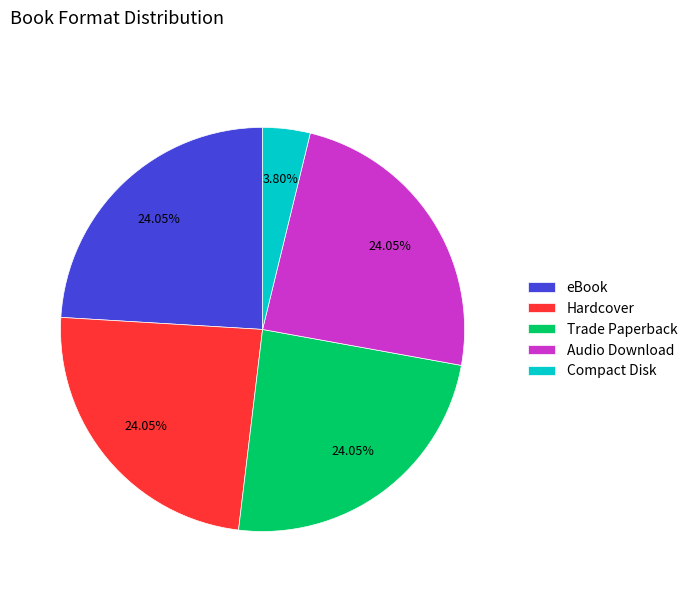

What is the ratio of the value at Audio Download to the value at Trade Paperback?

1.0